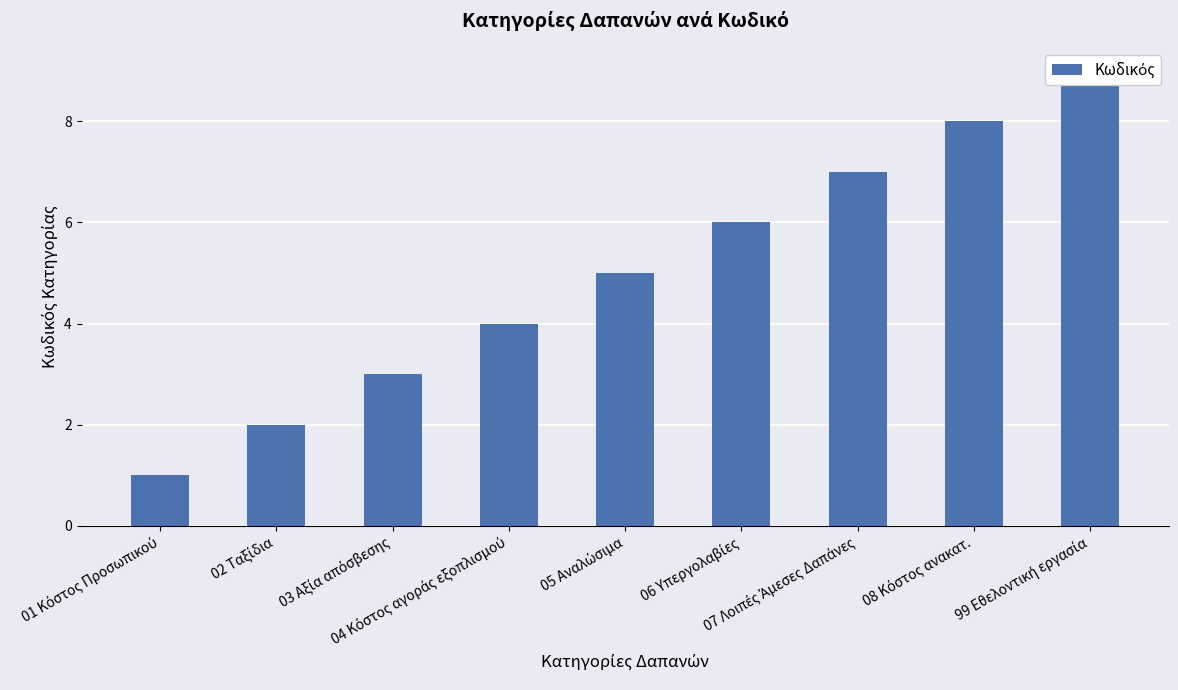

List the labels in order of value, smallest first.

01 Κόστος Προσωπικού, 02 Ταξίδια, 03 Αξία απόσβεσης, 04 Κόστος αγοράς εξοπλισμού, 05 Αναλώσιμα, 06 Υπεργολαβίες, 07 Λοιπές Άμεσες Δαπάνες, 08 Κόστος ανακατ., 99 Εθελοντική εργασία